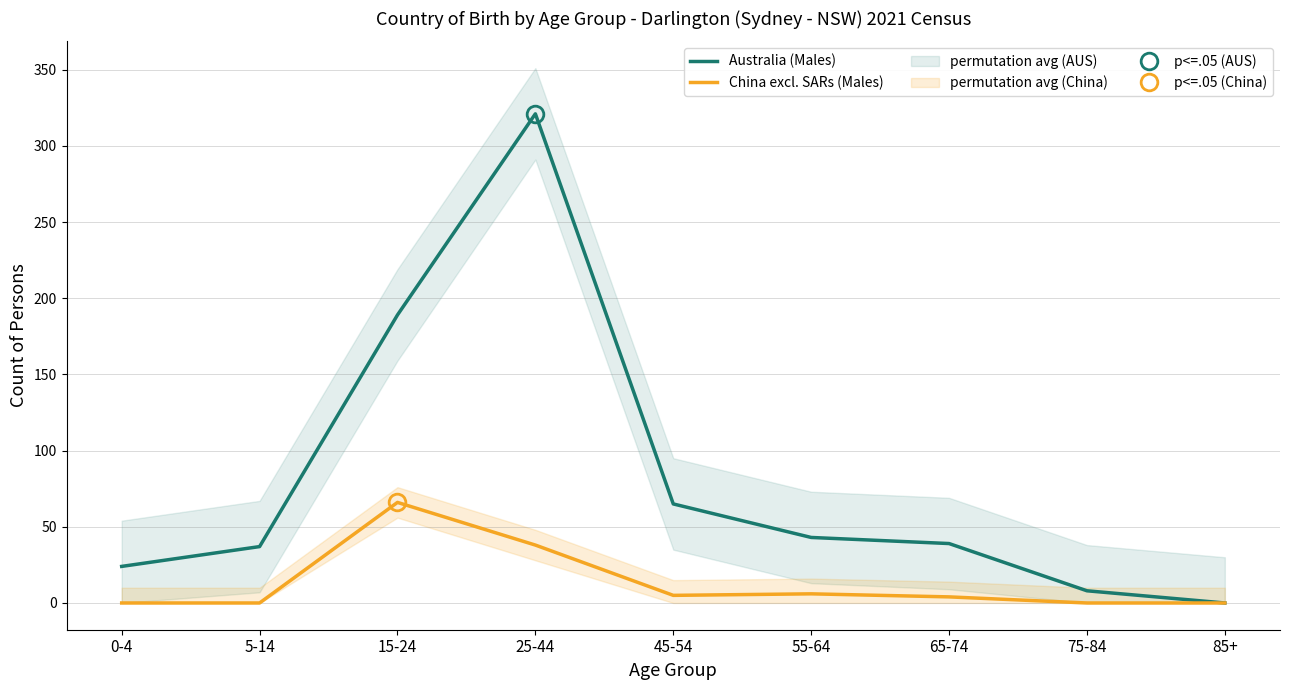

Reading left to right, what are all the values shown in this chart?

Australia (Males): 0-4=24	5-14=37	15-24=189	25-44=321	45-54=65	55-64=43	65-74=39	75-84=8	85+=0
China excl. SARs (Males): 0-4=0	5-14=0	15-24=66	25-44=38	45-54=5	55-64=6	65-74=4	75-84=0	85+=0